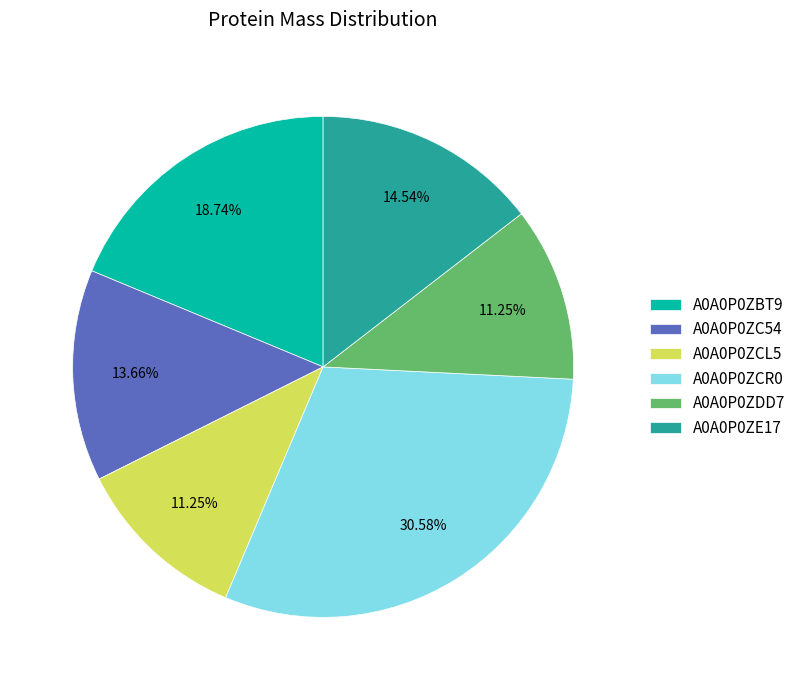

Count the number of slices in the pie.

6